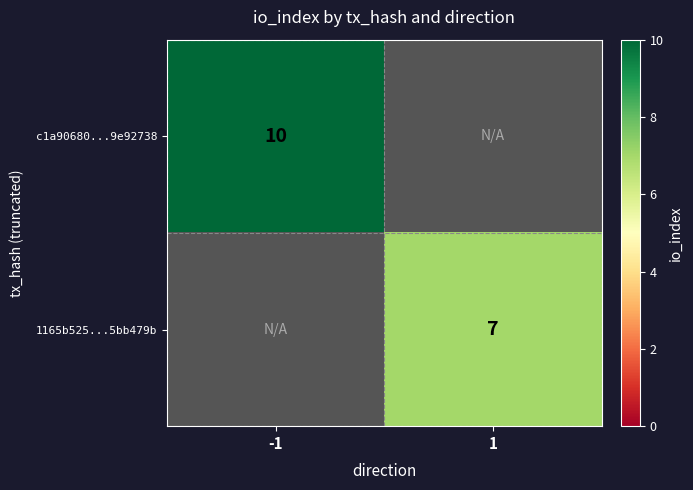

True or false: 1165b525...5bb479b has a value of 7 at 1.

True